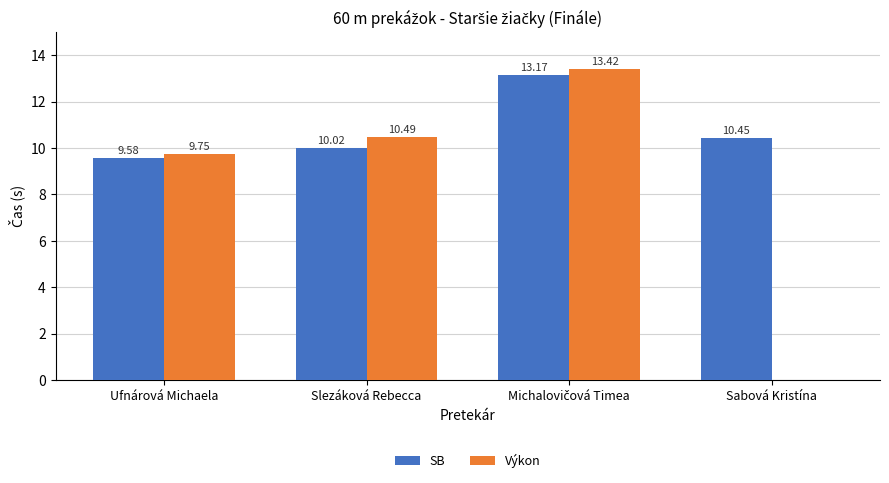

Between Ufnárová Michaela and Sabová Kristína, which series saw the biggest shift?

Výkon